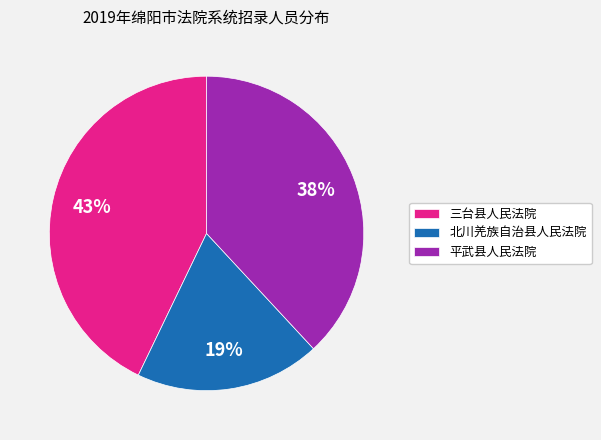

Is 平武县人民法院 the majority of the pie?

No